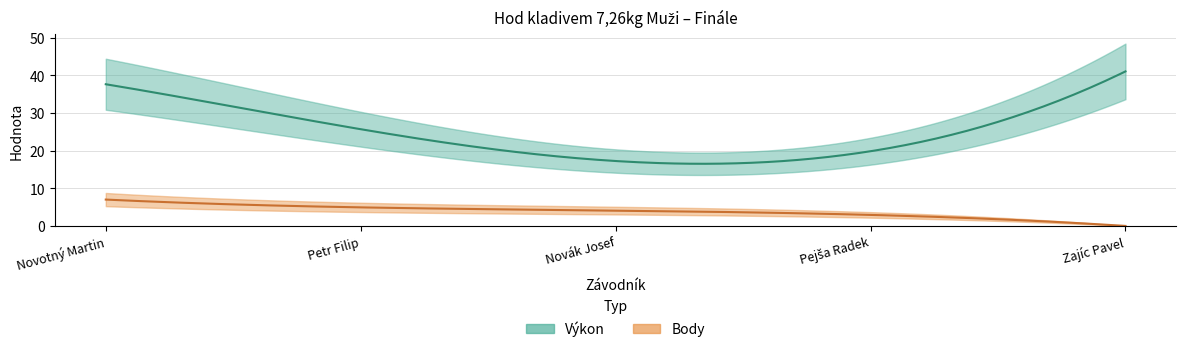

How many interior local valleys does the Výkon series have?

1